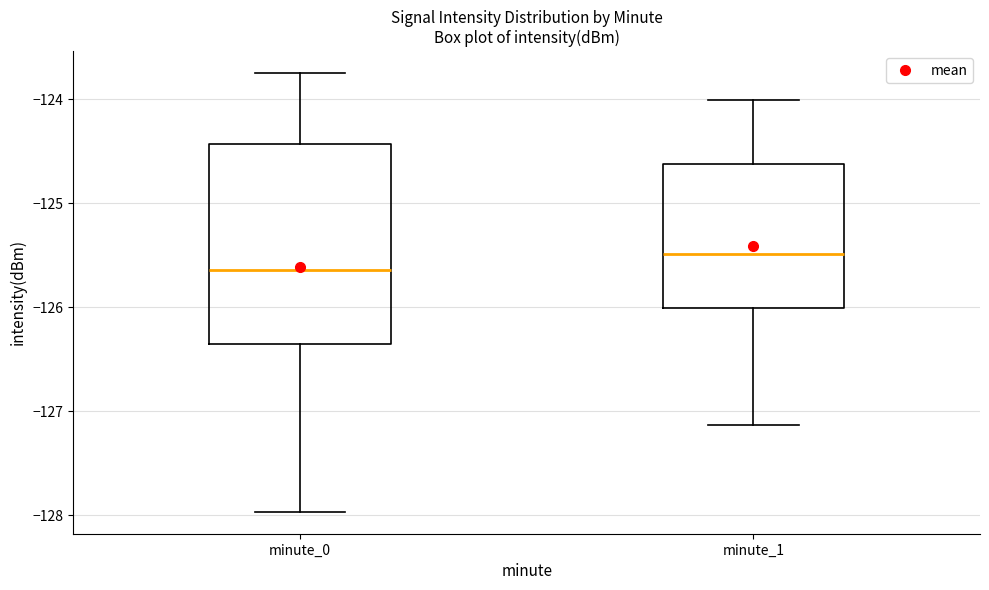

Which box's median line is the highest?

minute_1